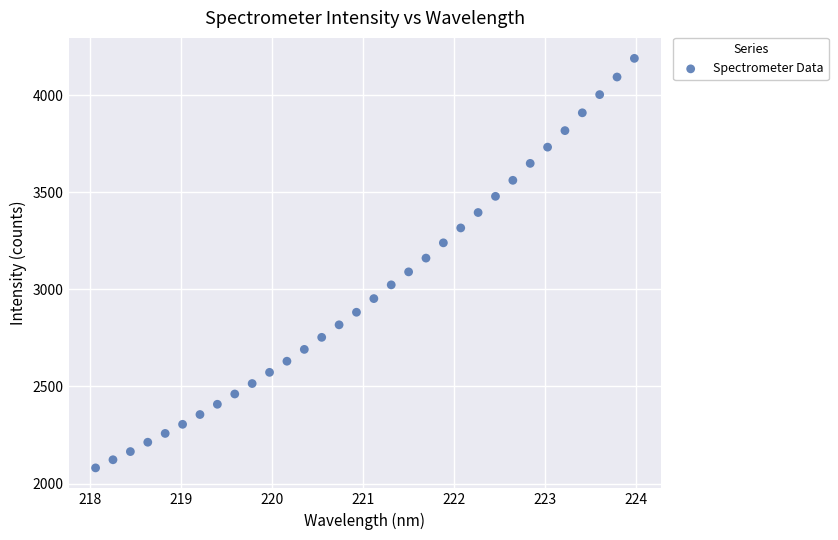

What is the range of Y values (max minus min)?

2108.3